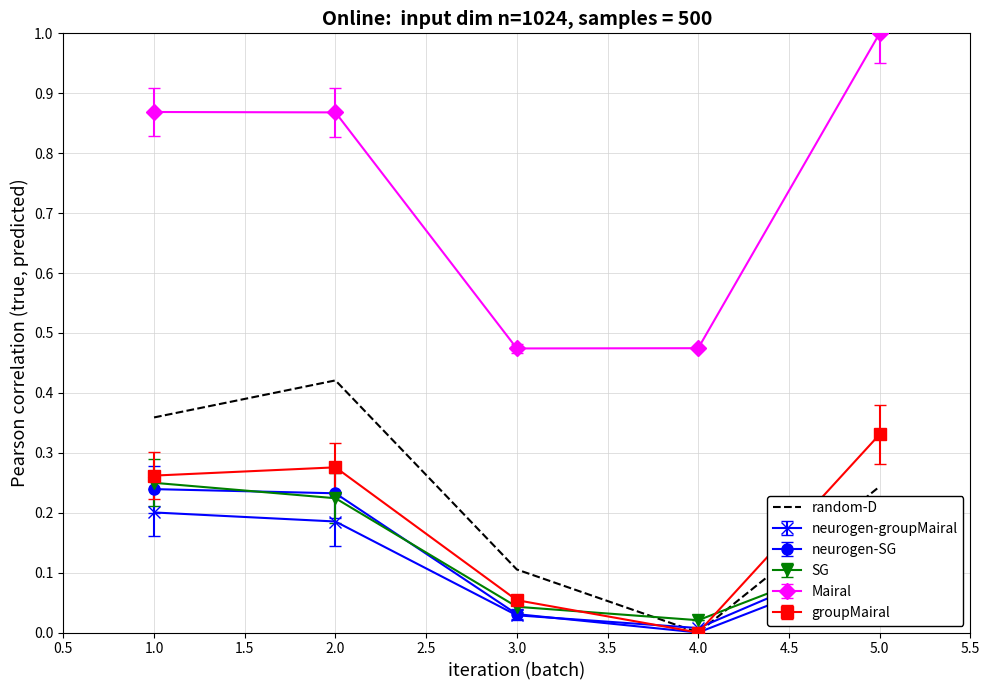

What is the greatest value displayed?

1.0